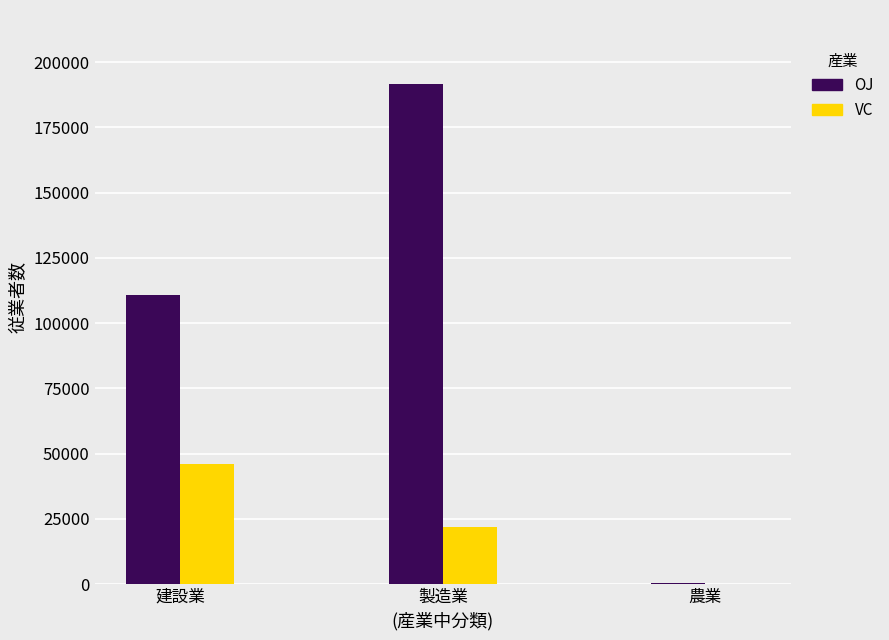

What value does the VC series have at 建設業?

46029